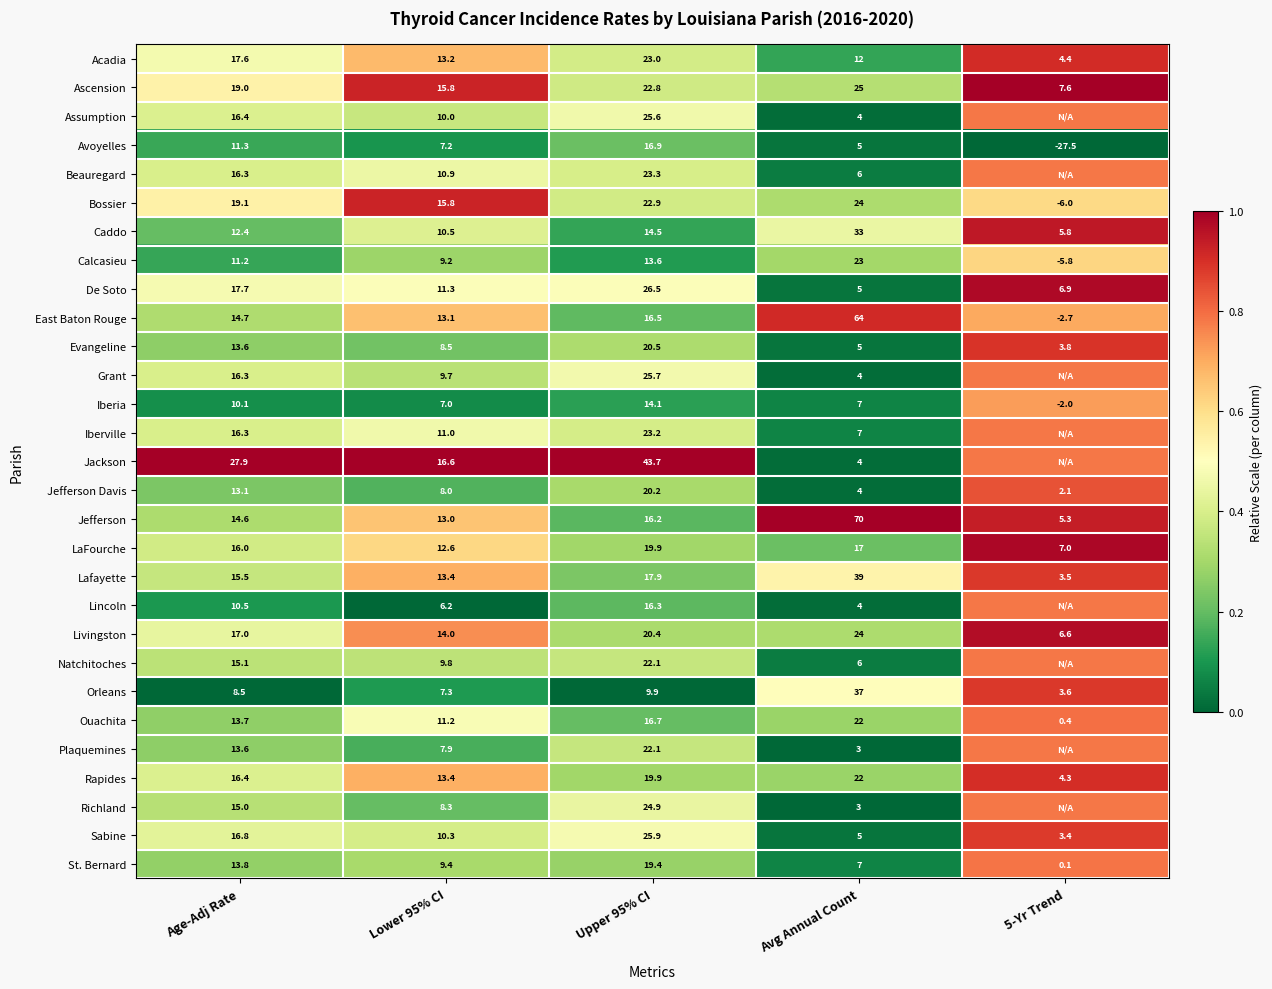

Where does the Bossier series first go above 19?

Age-Adj Rate